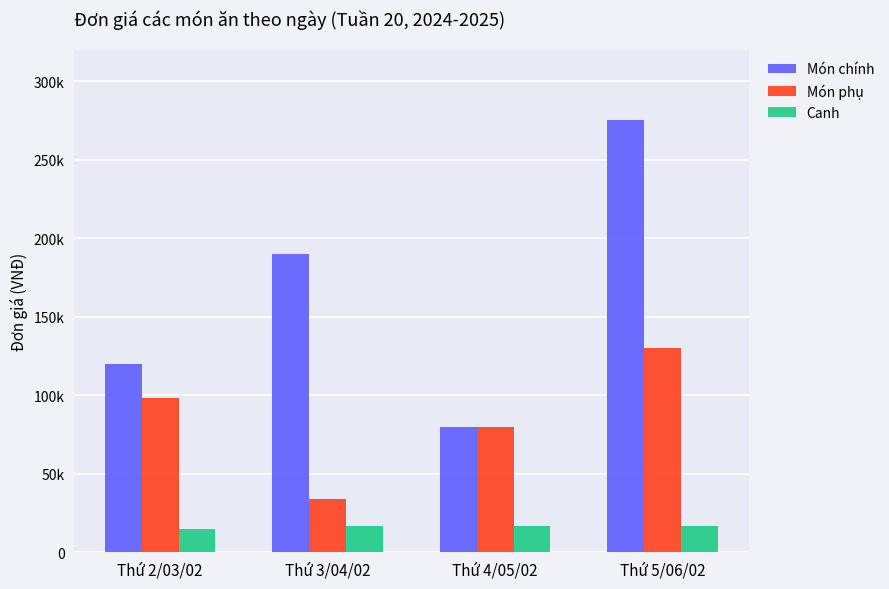

Which has a higher value, Thứ 5/06/02 or Thứ 2/03/02?

Thứ 5/06/02